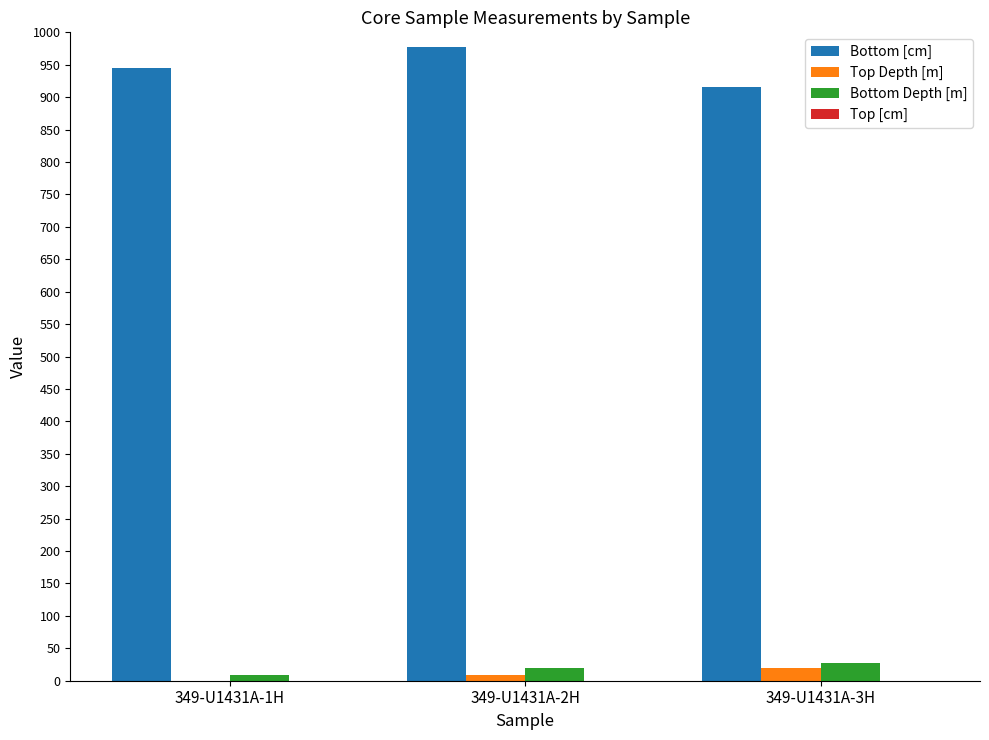

What is the sum of the Top Depth [m] values at 349-U1431A-1H and 349-U1431A-2H?

9.4